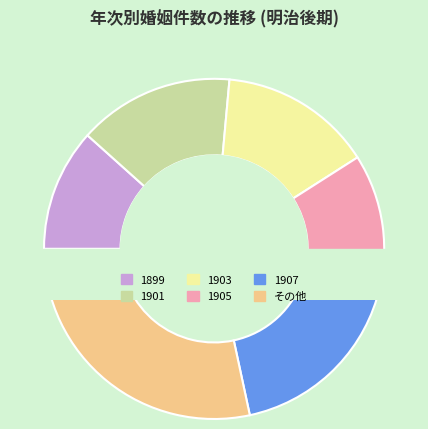

True or false: 1906 accounts for 1% of the total.

False